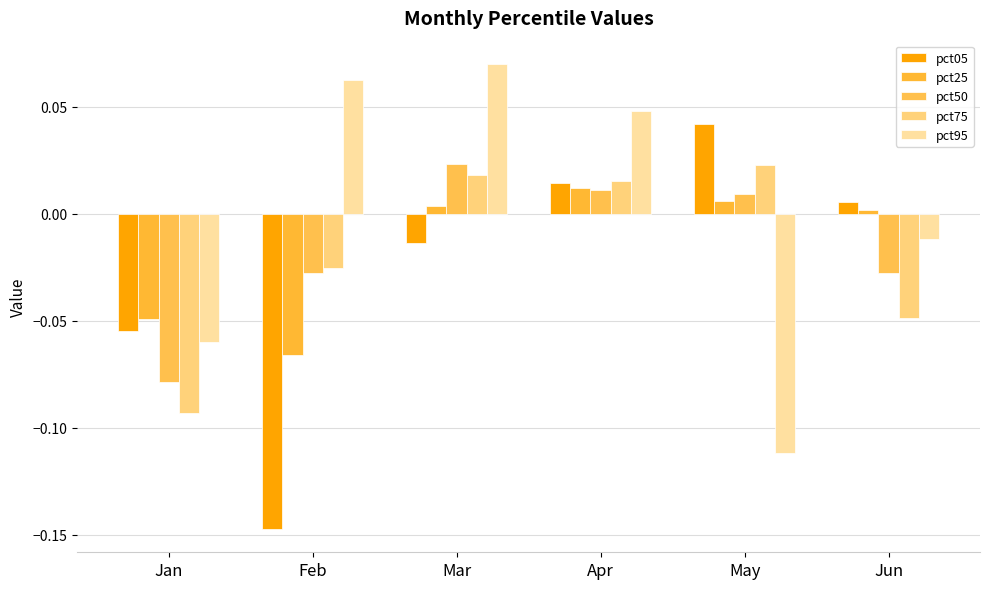

How many data points does each series have?

6